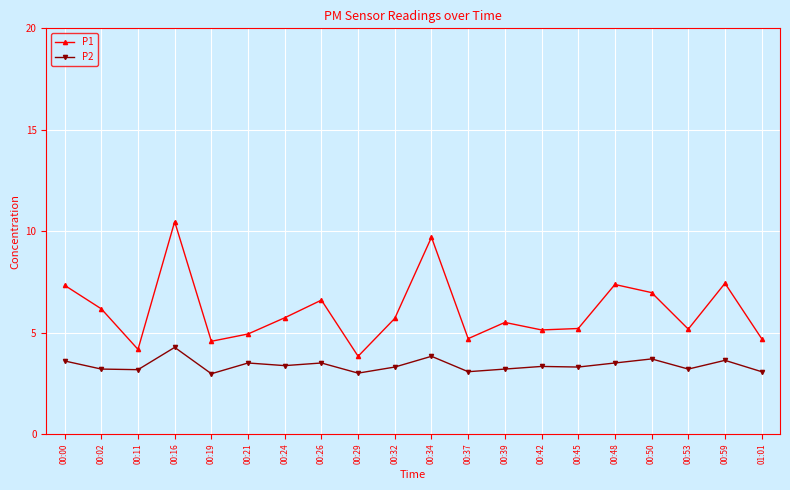

Does the chart have visible grid lines?

Yes